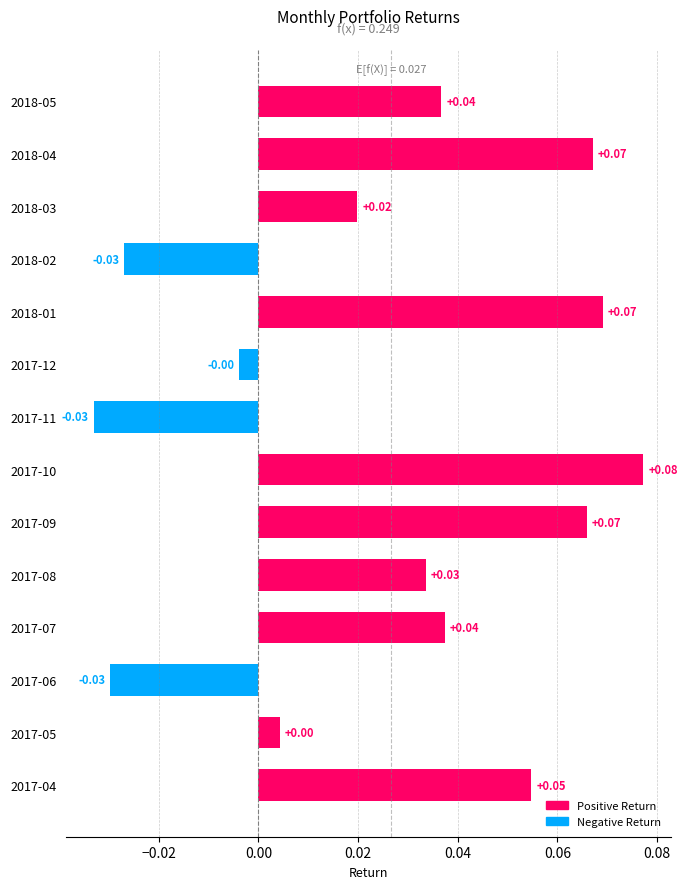

What is the sum of all values?

0.4